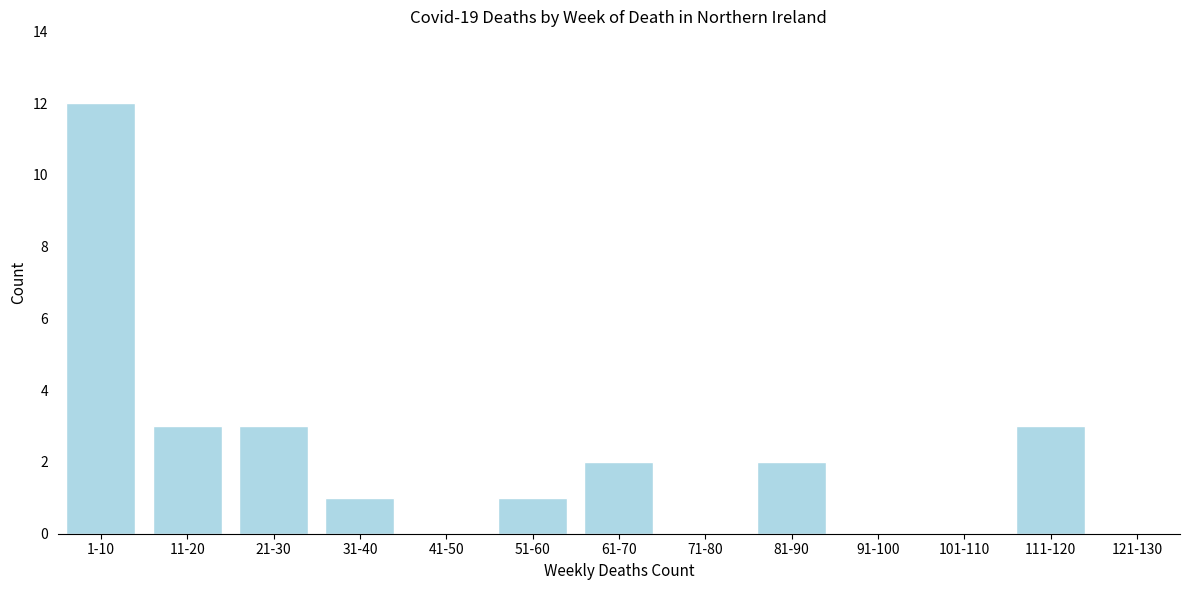

Reading left to right, list all the values displayed in this chart.

1-10=12	11-20=3	21-30=3	31-40=1	41-50=0	51-60=1	61-70=2	71-80=0	81-90=2	91-100=0	101-110=0	111-120=3	121-130=0